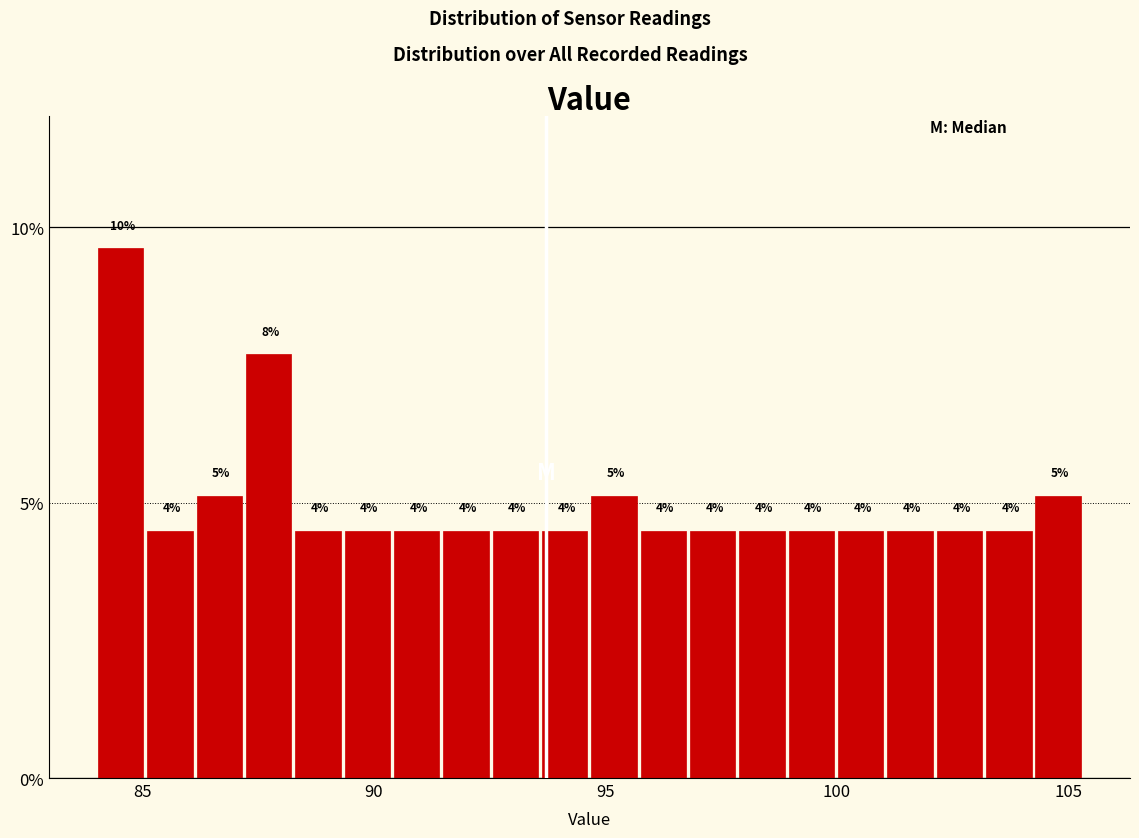

Read against the x-axis, roughly where is the centre of the tallest bar?

84.5